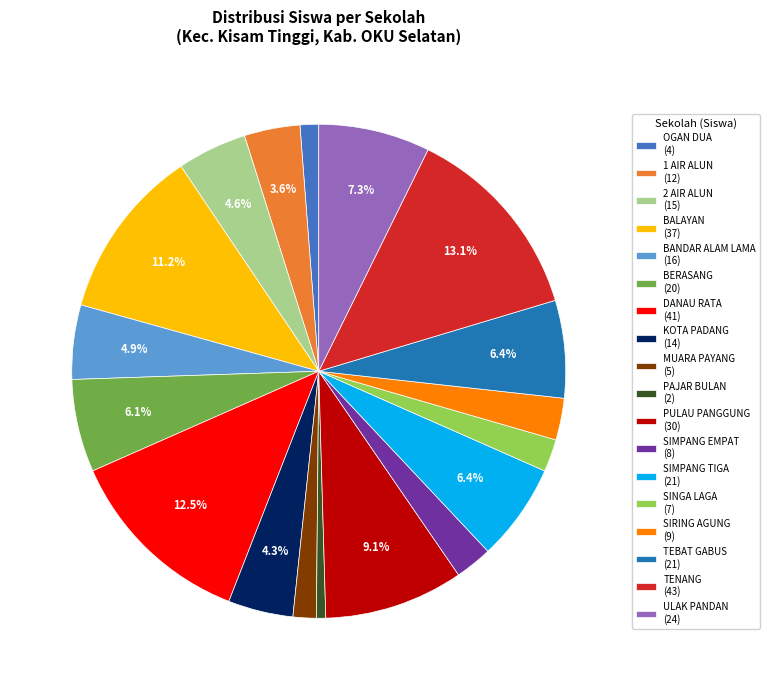

What is the ratio of the value at BANDAR ALAM LAMA (16) to the value at SINGA LAGA (7)?

2.3